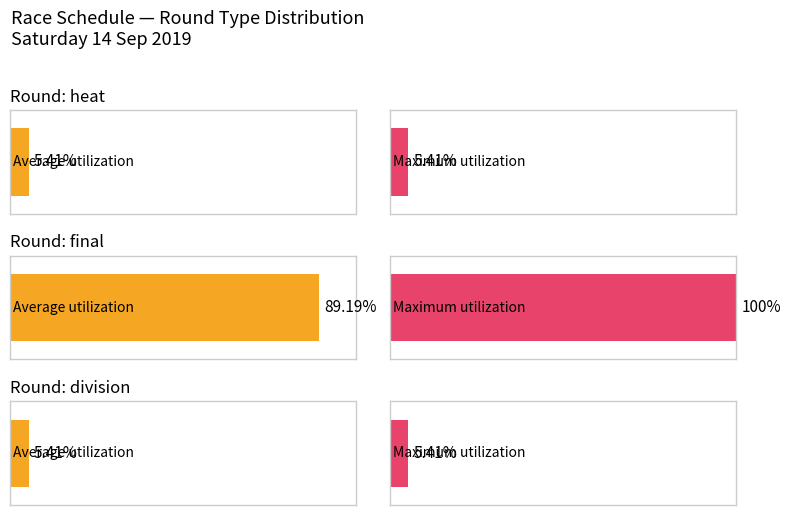

Which category has the lowest value across all series?

heat